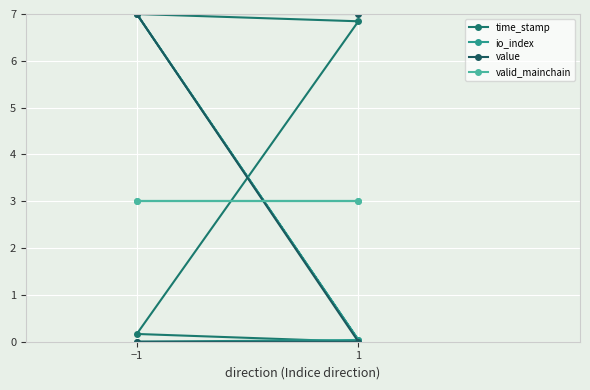

After their last crossing, which series has the higher values: value or time_stamp?

value